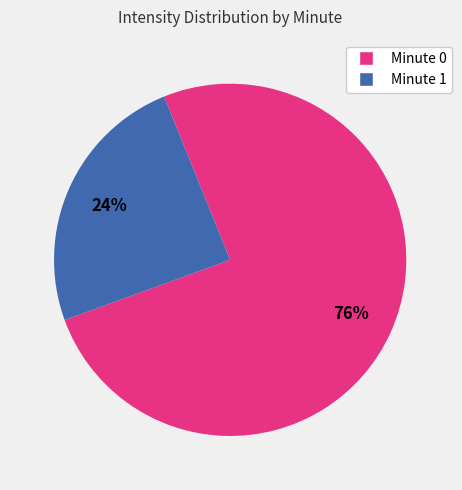

To the nearest percent, what is the average slice percentage?

50%